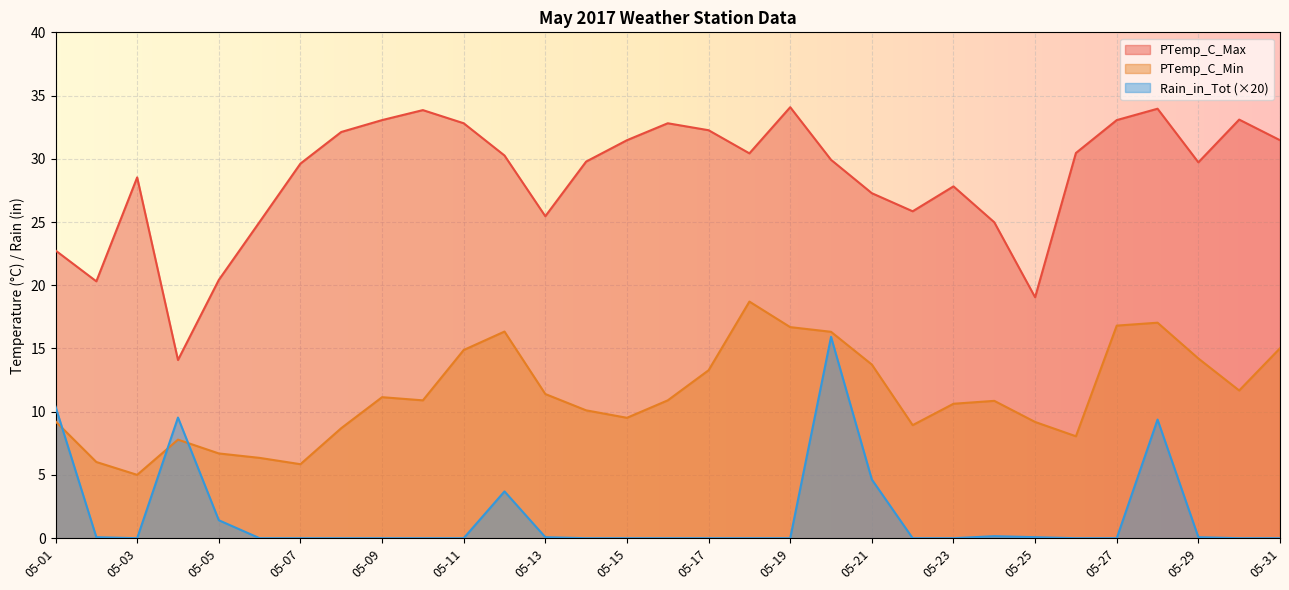

At how many categories does at least one series exceed 8?

31